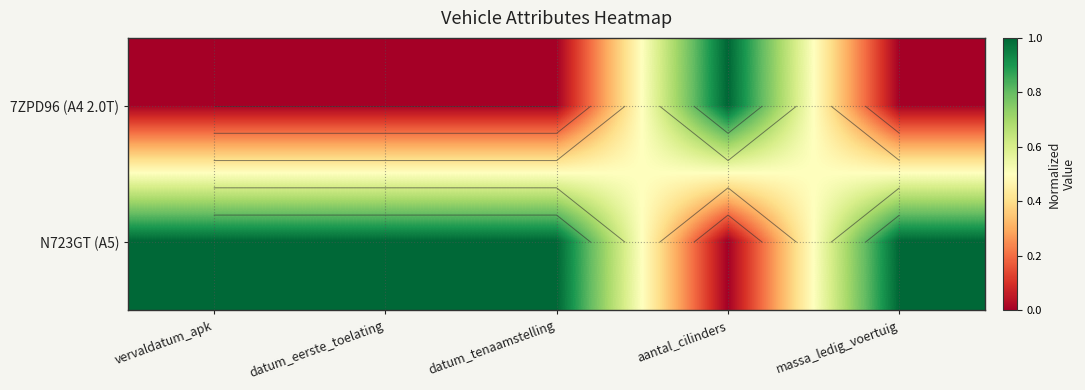

Is the value of 7ZPD96 (A4 2.0T) at massa_ledig_voertuig greater than the value of N723GT (A5) at datum_eerste_toelating?

No